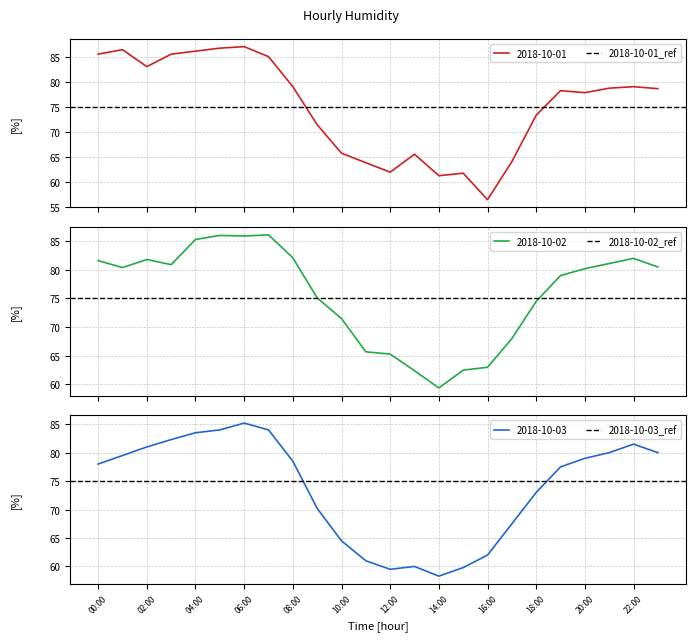

Does the chart have visible grid lines?

Yes